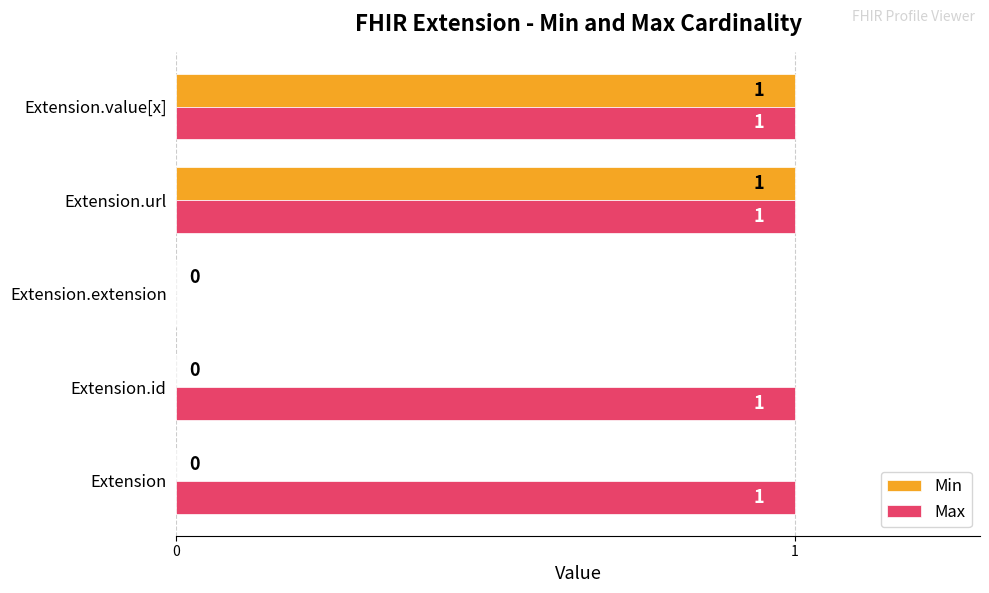

Is the value of Max at Extension.id greater than the value of Min at Extension?

Yes